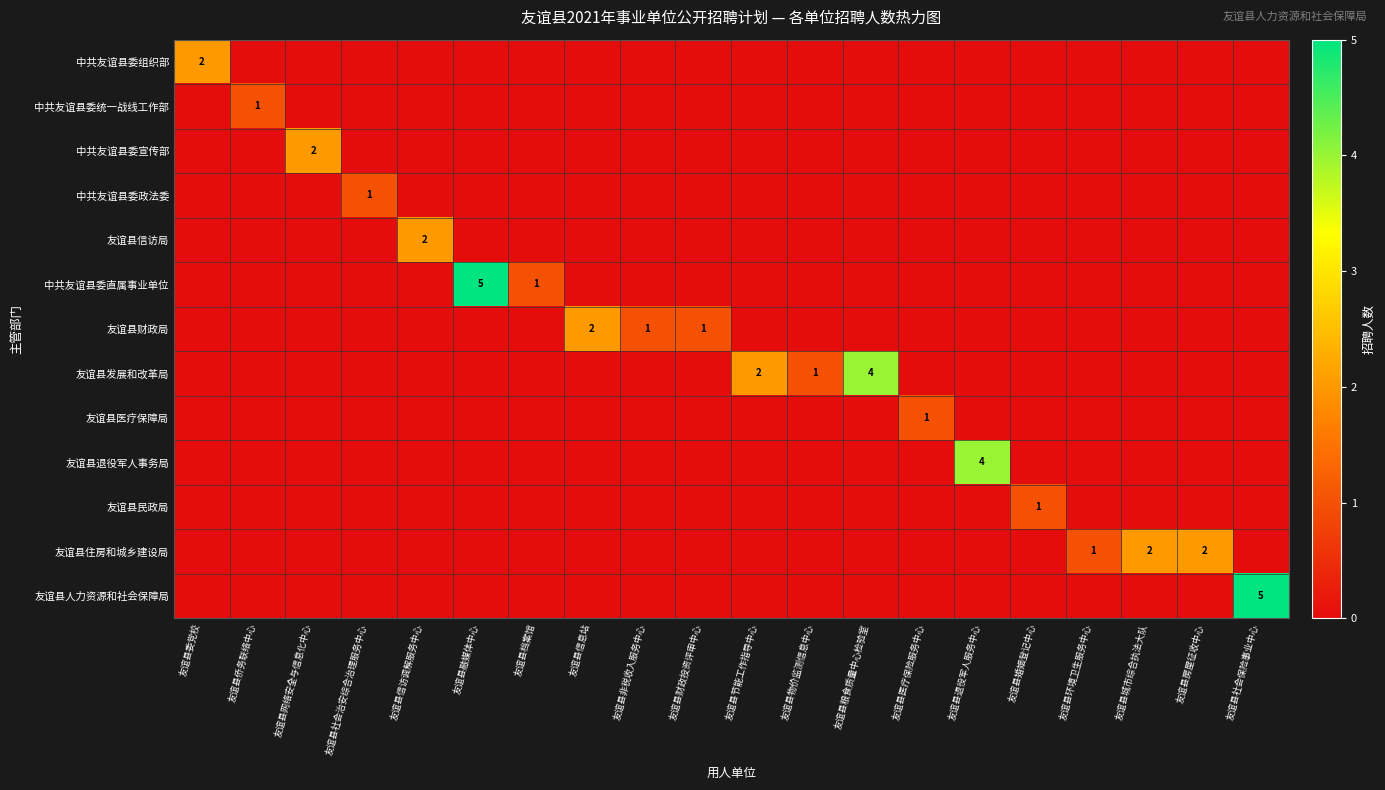

Count the number of data series in this chart.

13